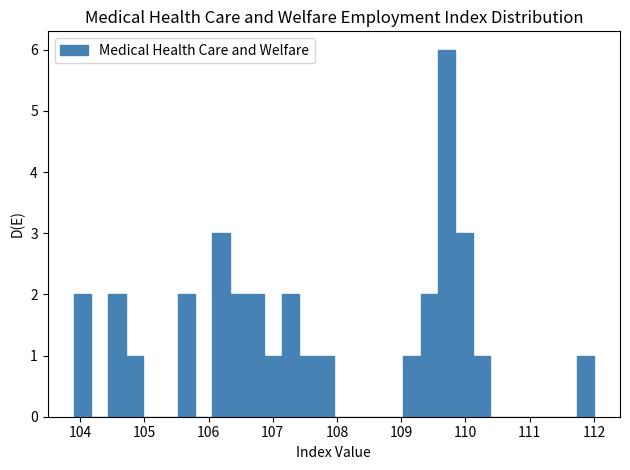

Read against the x-axis, roughly where is the centre of the tallest bar?

109.7